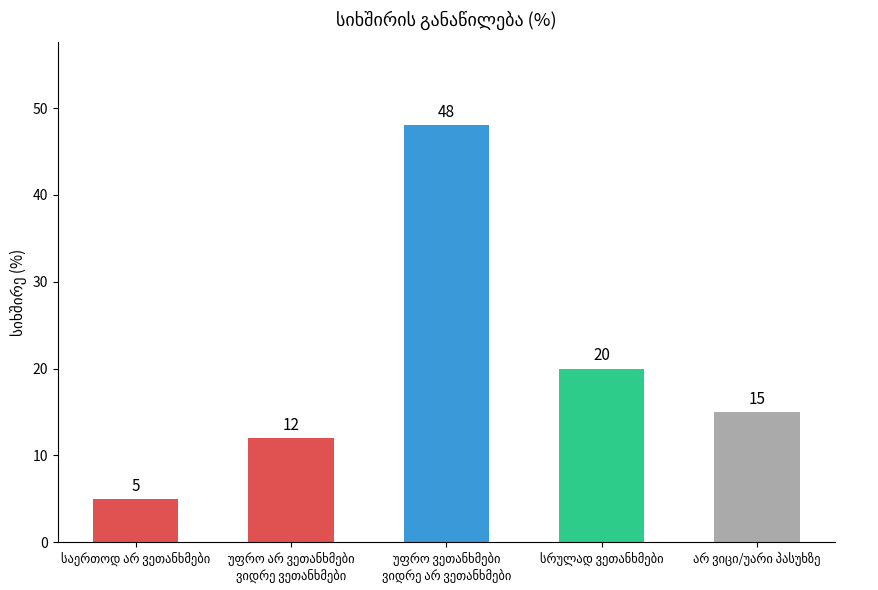

What is the sum of all values?

100